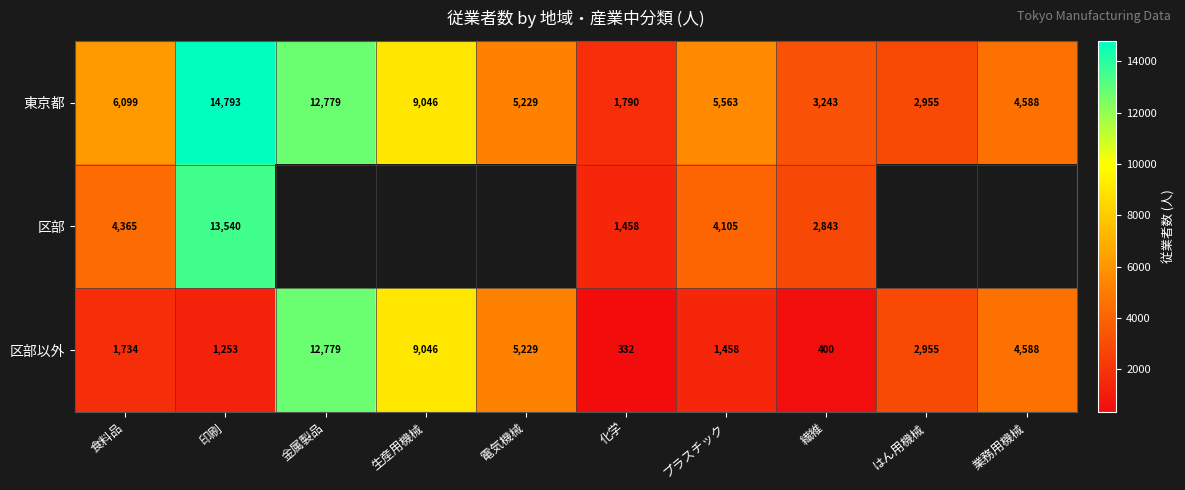

At which label is 区部以外 closest to 6555?

電気機械